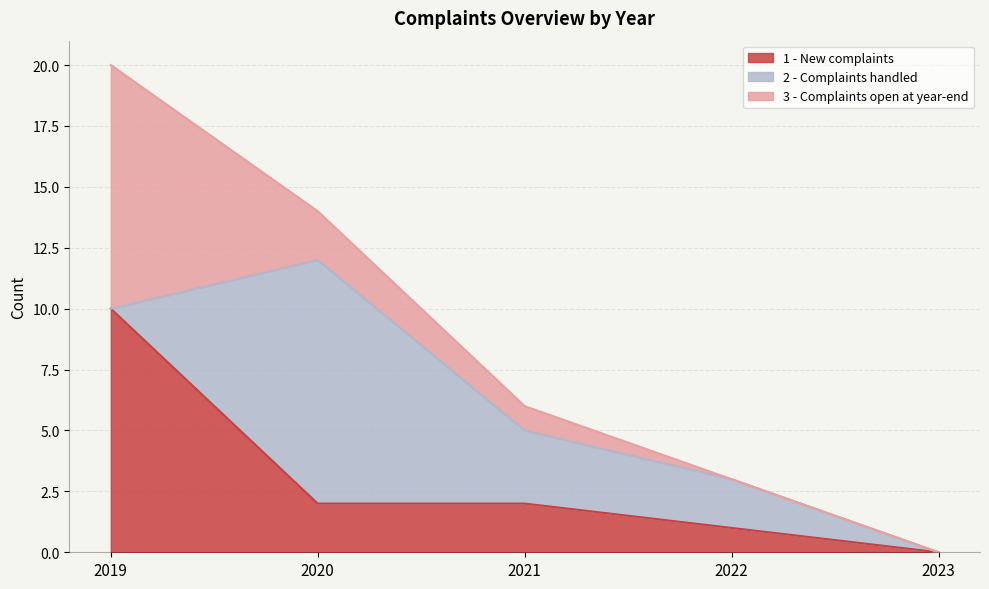

What are all the series names shown in the legend?

1 - New complaints, 2 - Complaints handled, 3 - Complaints open at year-end